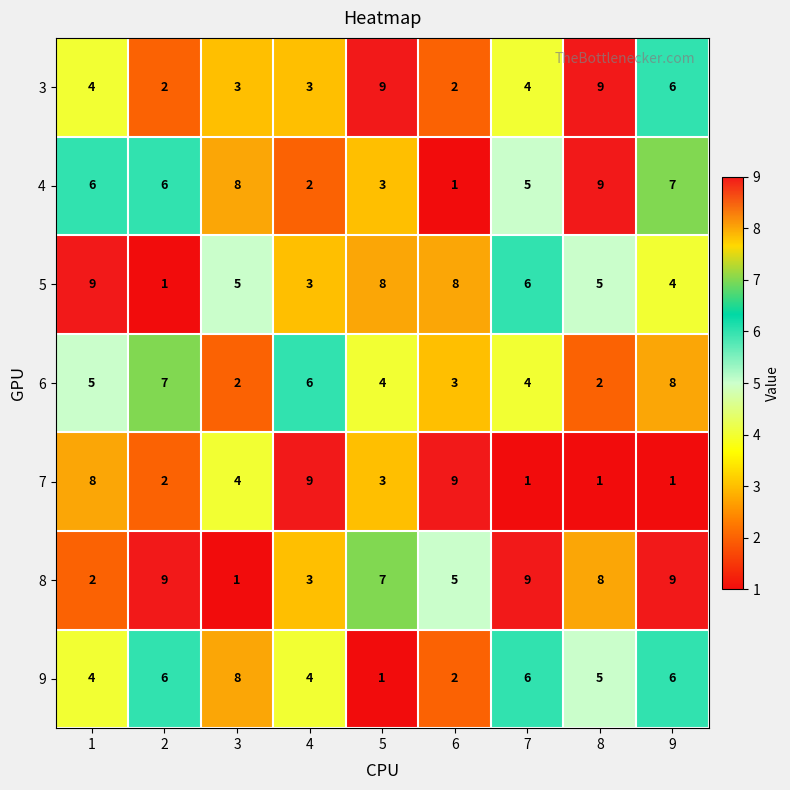

What is the sum of the 8 values at 4 and 1?

5